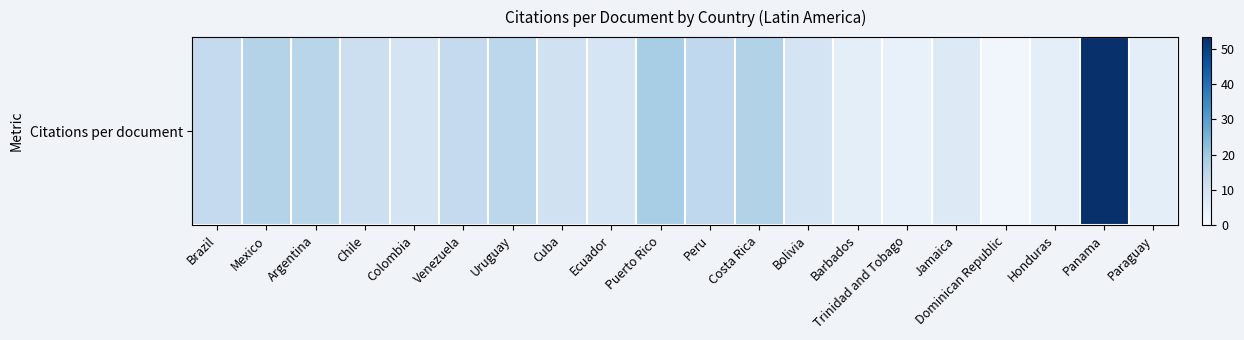

Reading left to right, transcribe all the data shown in this chart.

13.4	16.3	15.4	11.6	9.4	13.5	14.8	10.5	8.8	18.4	14.2	16.4	9.2	5.0	4.0	7.0	1.8	5.2	53.2	5.2